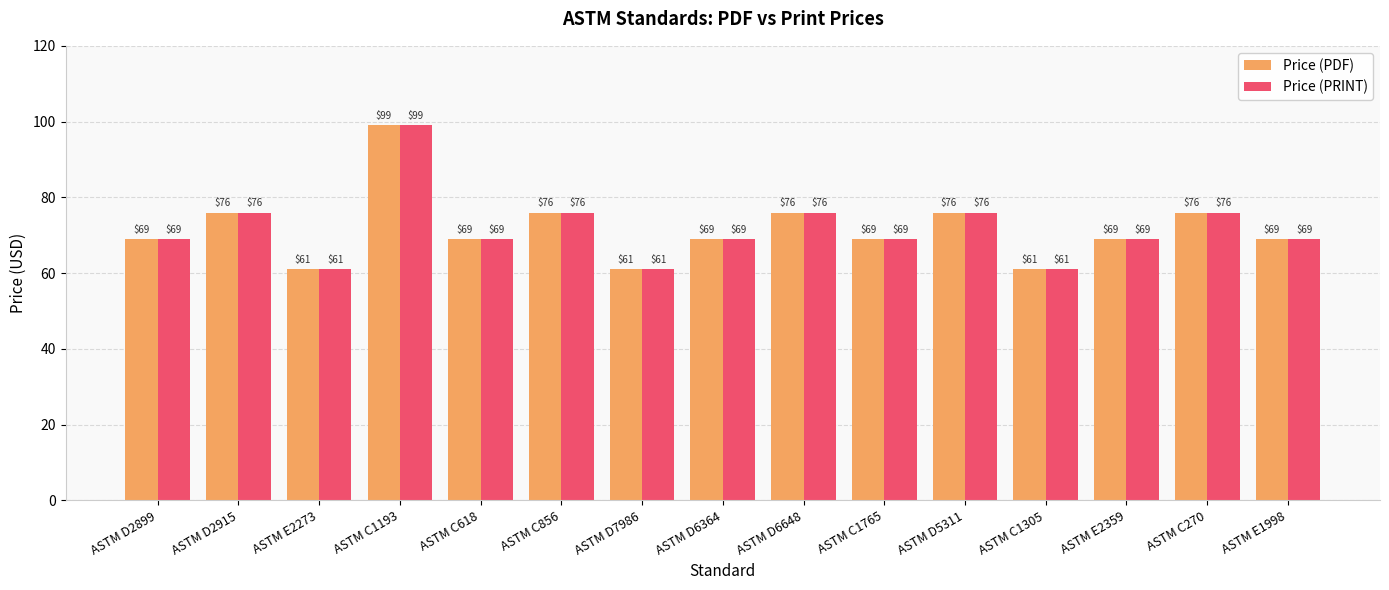

Are the bars horizontal?

No